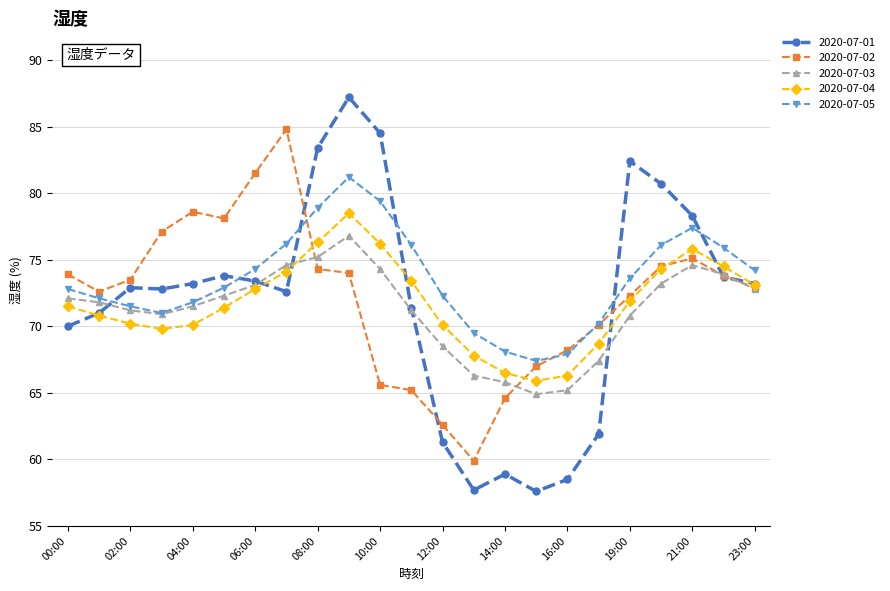

At how many categories does at least one series exceed 63?

23